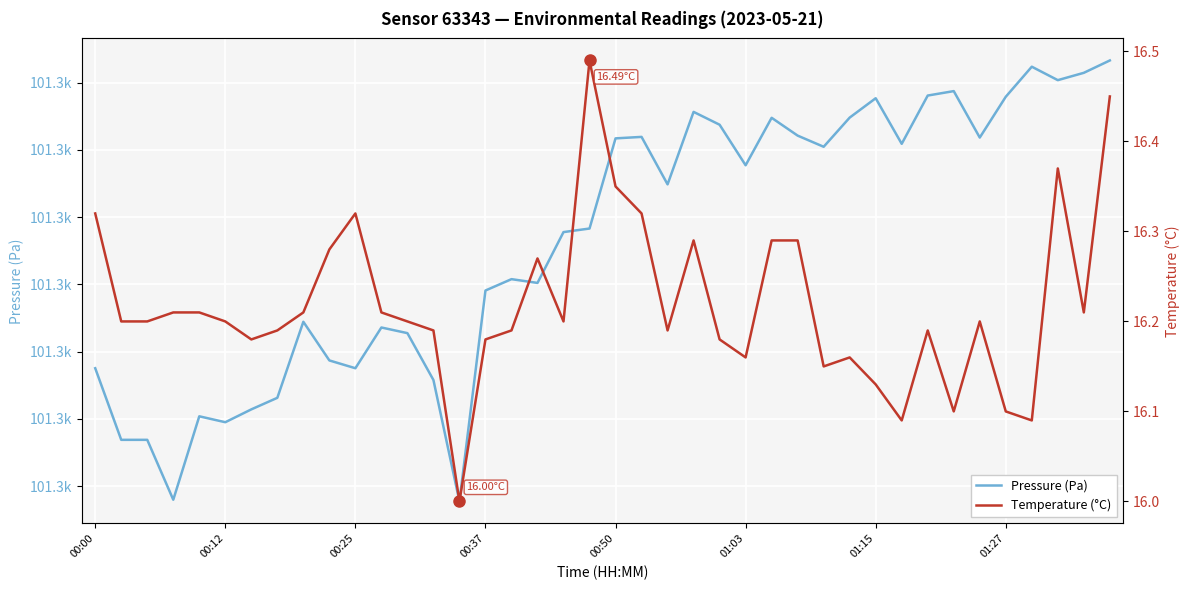

Where does the Pressure (Pa) series first go above 101334?

00:50